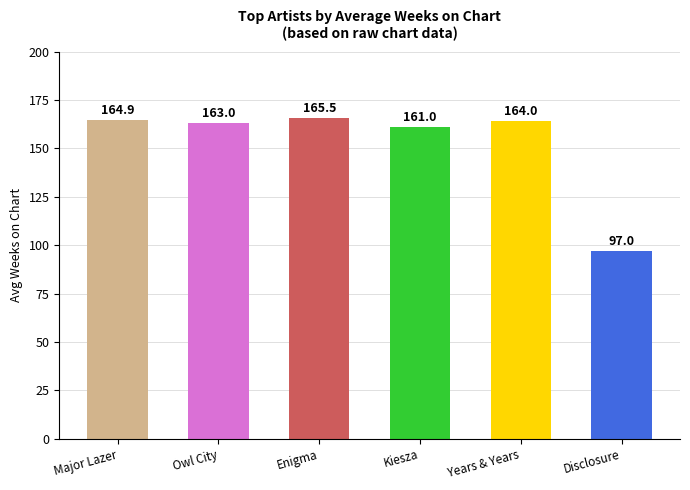

Rank the categories by value from highest to lowest.

Enigma, Major Lazer, Years & Years, Owl City, Kiesza, Disclosure